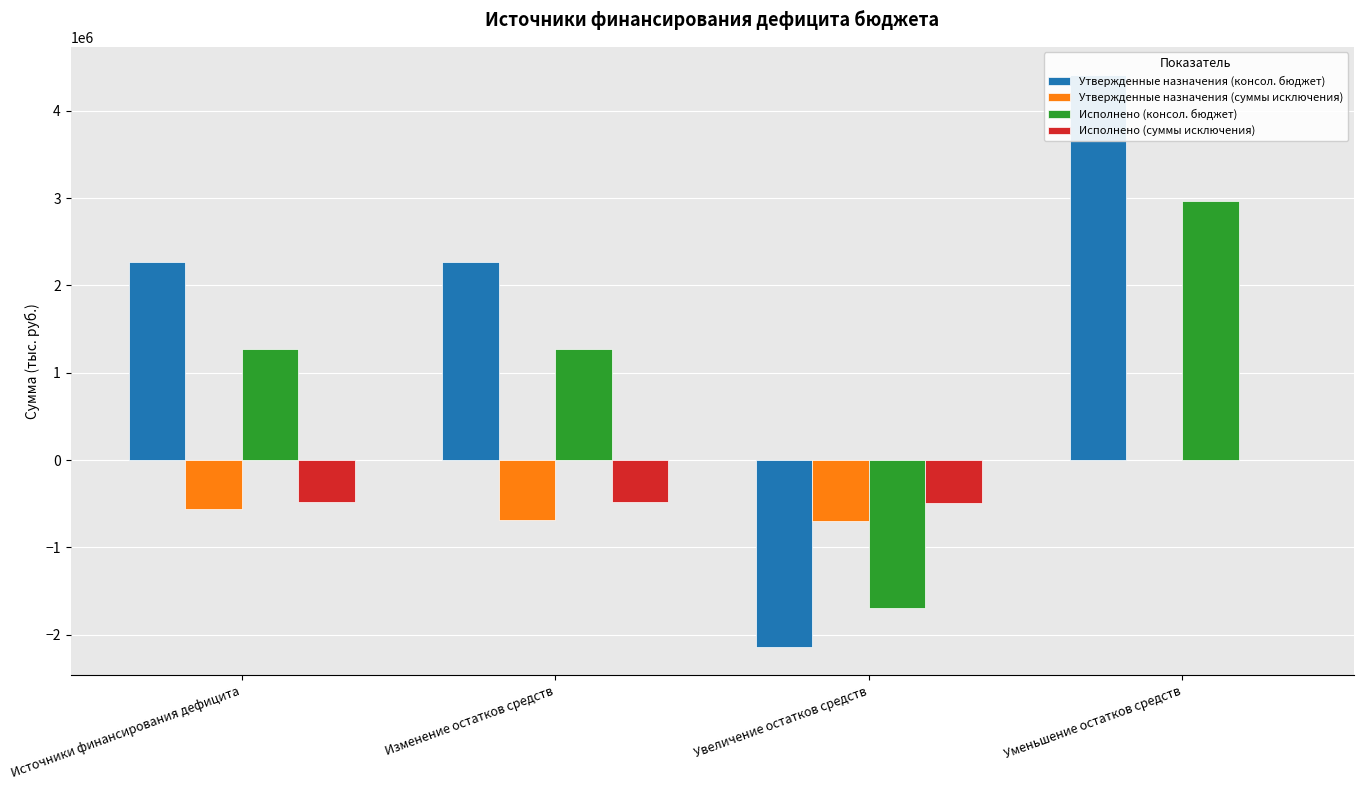

Reading left to right, list all the values displayed in this chart.

Утвержденные назначения (консол. бюджет): 2267202.7	2267202.7	-2138111.0	4405313.7
Утвержденные назначения (суммы исключения): -563674.0	-687060.0	-692535.0	5475.0
Исполнено (консол. бюджет): 1270992.9	1270992.9	-1695389.6	2966382.5
Исполнено (суммы исключения): -485886.0	-485886.0	-491361.0	5475.0